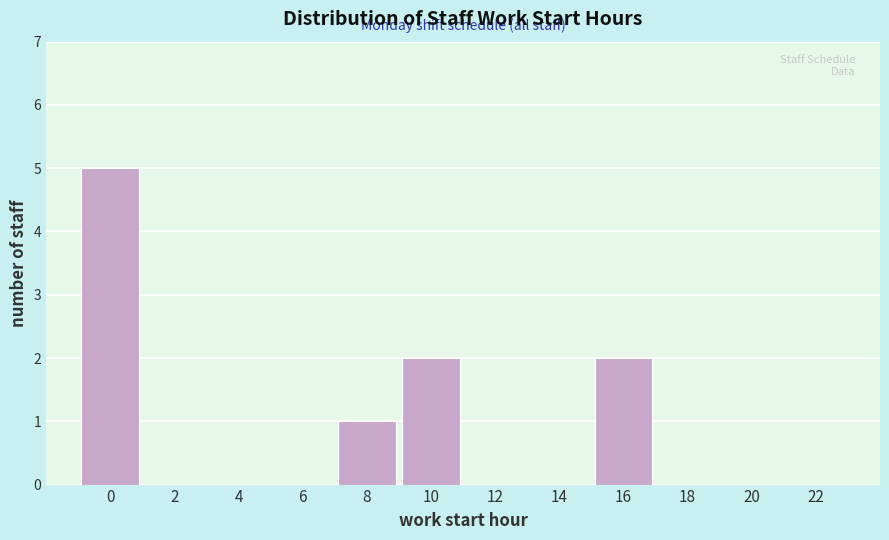

Reading right to left, extract all data points from this chart.

22=0	20=0	18=0	16=2	14=0	12=0	10=2	8=1	6=0	4=0	2=0	0=5